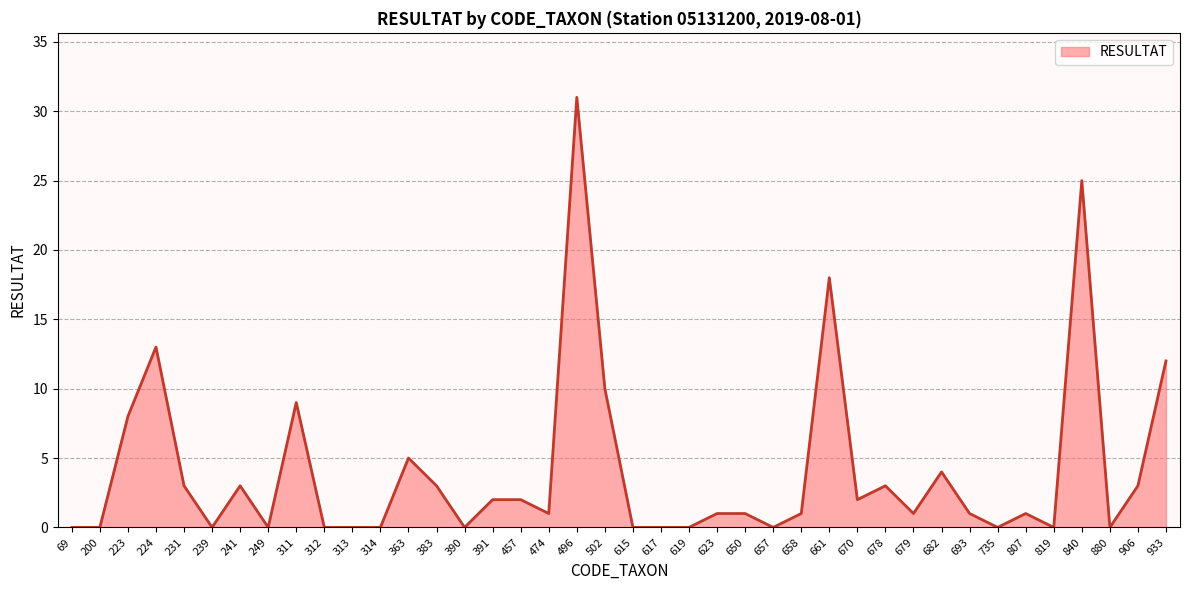

Rank the categories by value from highest to lowest.

496, 840, 661, 224, 933, 502, 311, 223, 363, 682, 231, 241, 383, 678, 906, 391, 457, 670, 474, 623, 650, 658, 679, 693, 807, 69, 200, 239, 249, 312, 313, 314, 390, 615, 617, 619, 657, 735, 819, 880